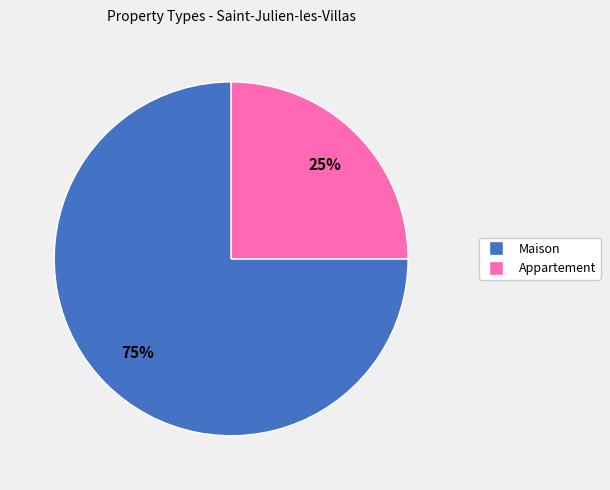

To the nearest percent, what is the difference between the largest and smallest slice percentages?

50%